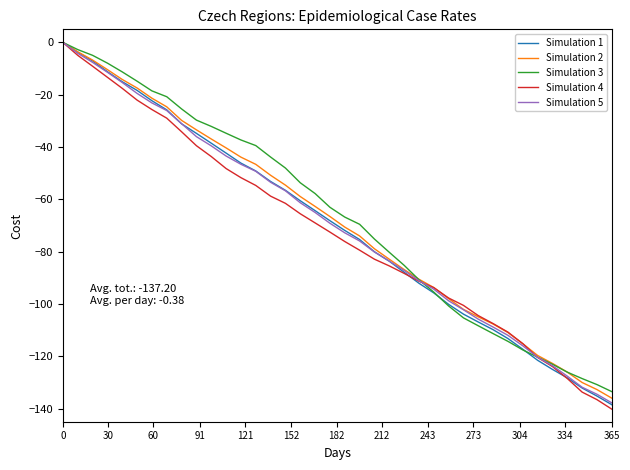

What is the smallest value displayed?

-140.2